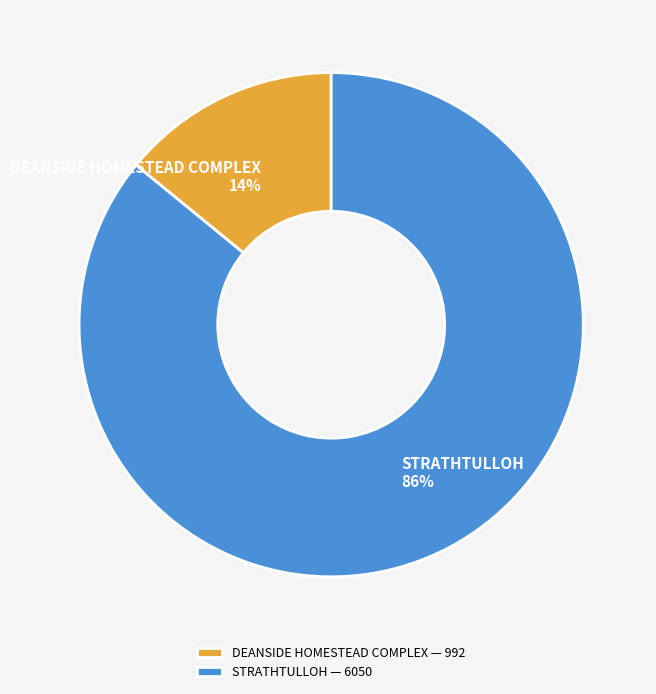

Is the sum of DEANSIDE HOMESTEAD COMPLEX and STRATHTULLOH greater than half?

Yes